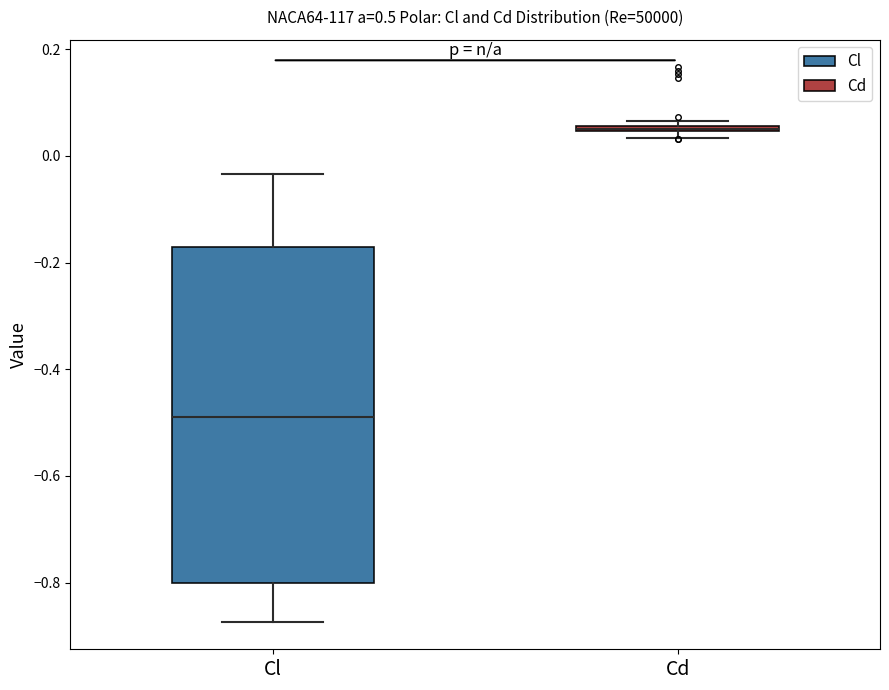

Comparing the boxes themselves (not the whiskers), which one is the tallest?

Cl